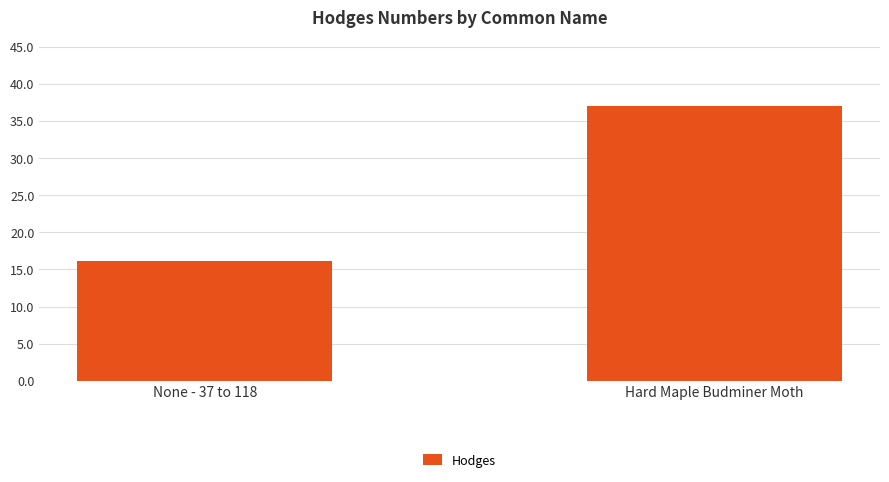

Rank the categories by value from lowest to highest.

None - 37 to 118, Hard Maple Budminer Moth